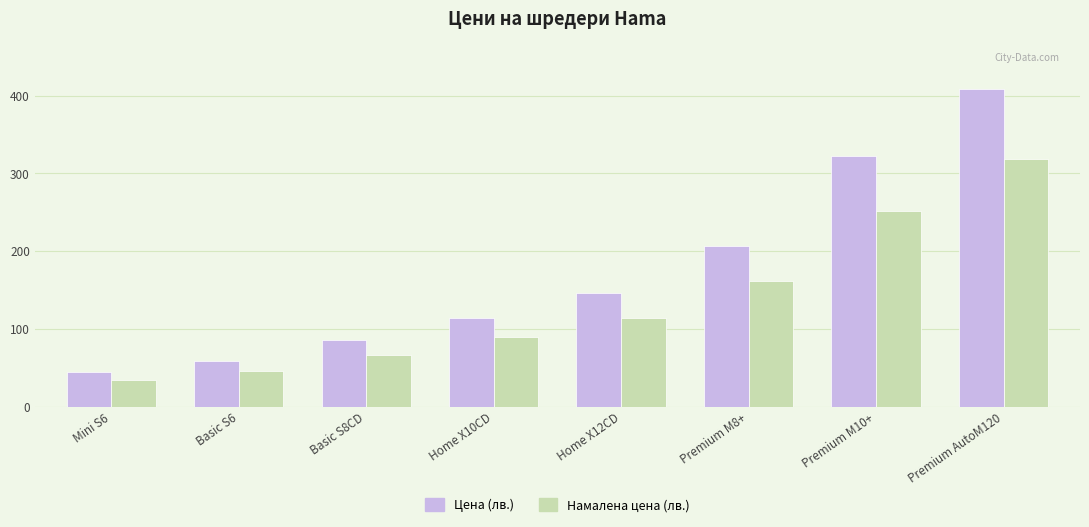

What position from the left is Basic S6?

2